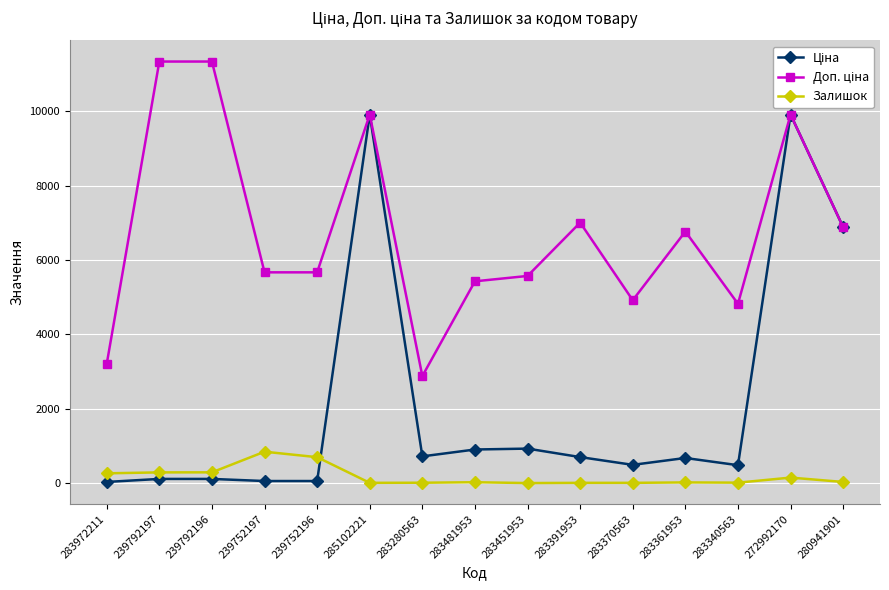

At how many categories does at least one series exceed 1409?

15